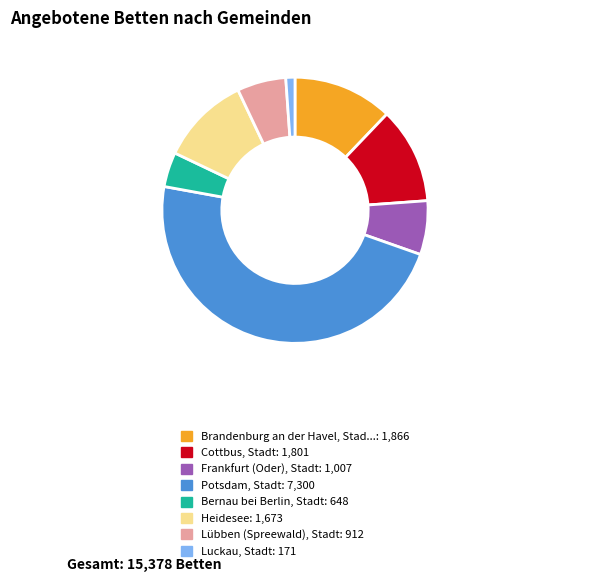

How many segments does this pie chart have?

8